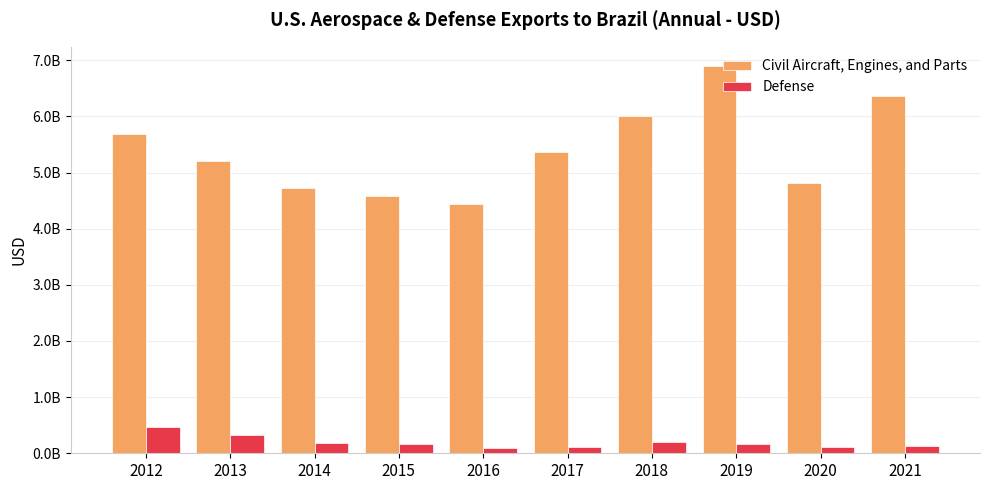

What are all the series names shown in the legend?

Civil Aircraft, Engines, and Parts, Defense